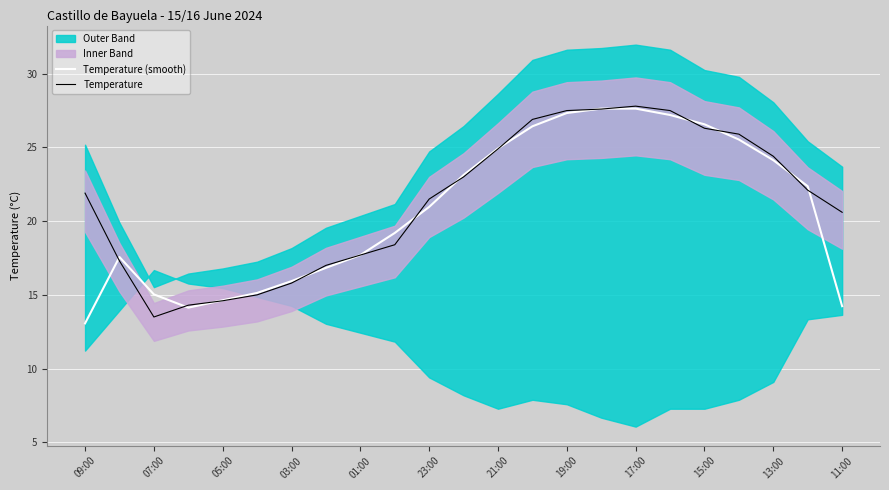

Where is Temperature nearest to the value 20?

11:00